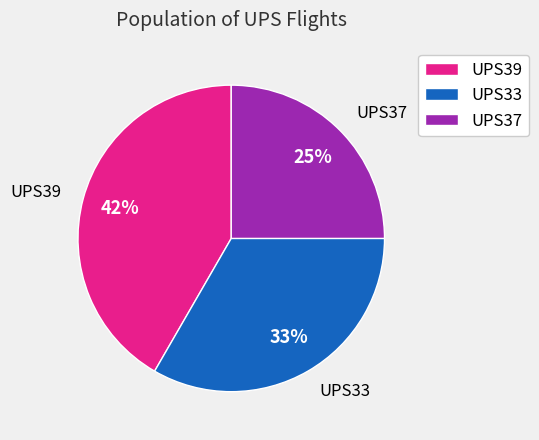

How many slices are in this pie chart?

3